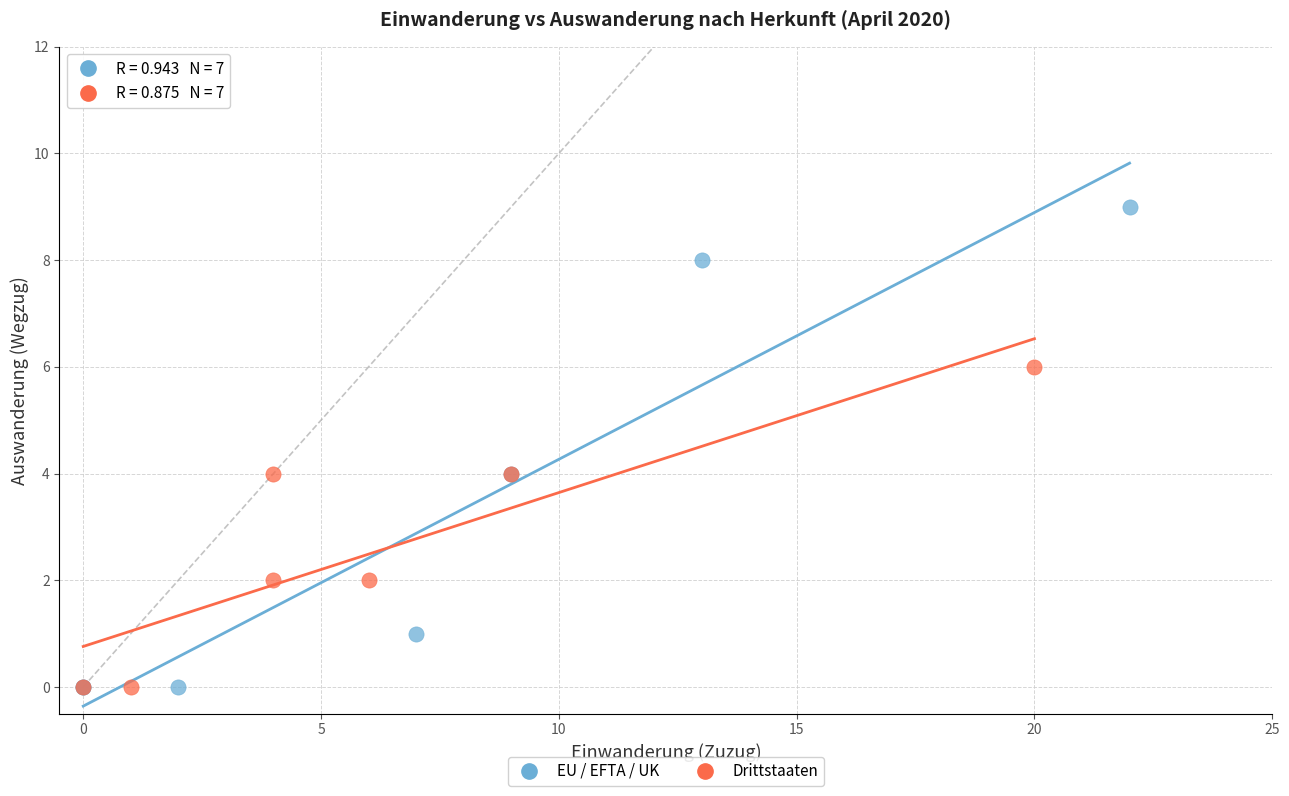

Which series has the largest Y range (max minus min)?

EU / EFTA / UK